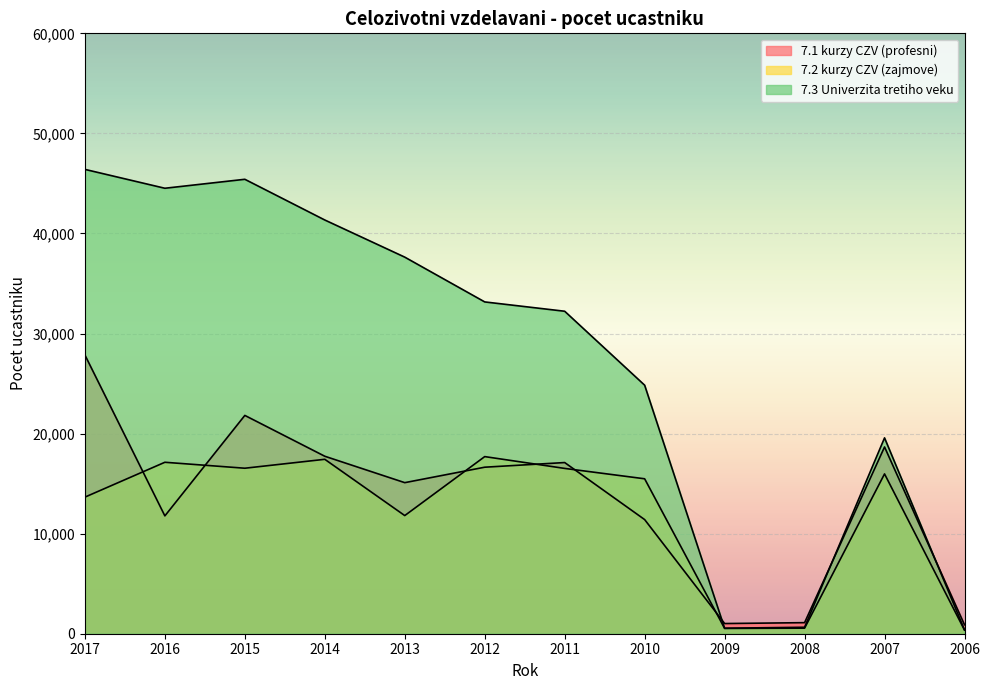

At 2011, list the series in order from largest to smallest.

7.3 Univerzita tretiho veku, 7.1 kurzy CZV (profesni), 7.2 kurzy CZV (zajmove)